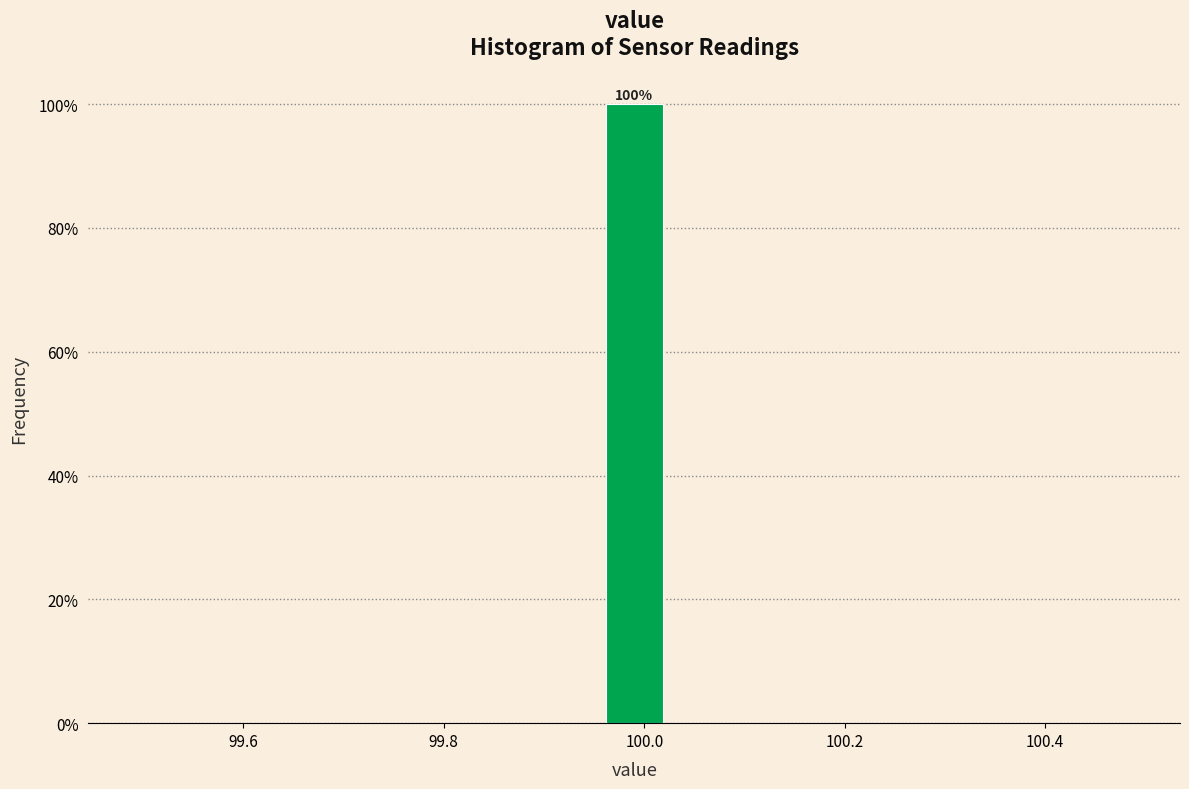

Read against the x-axis, roughly where is the centre of the tallest bar?

100.00